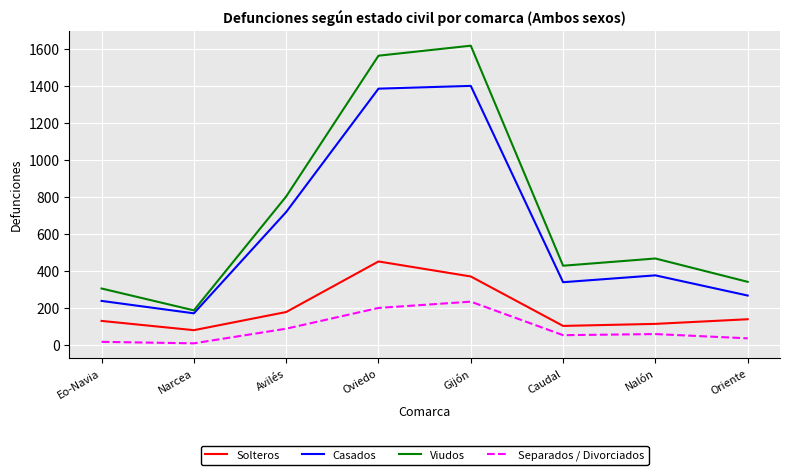

List the series in order of their peak value, lowest first.

Separados / Divorciados, Solteros, Casados, Viudos